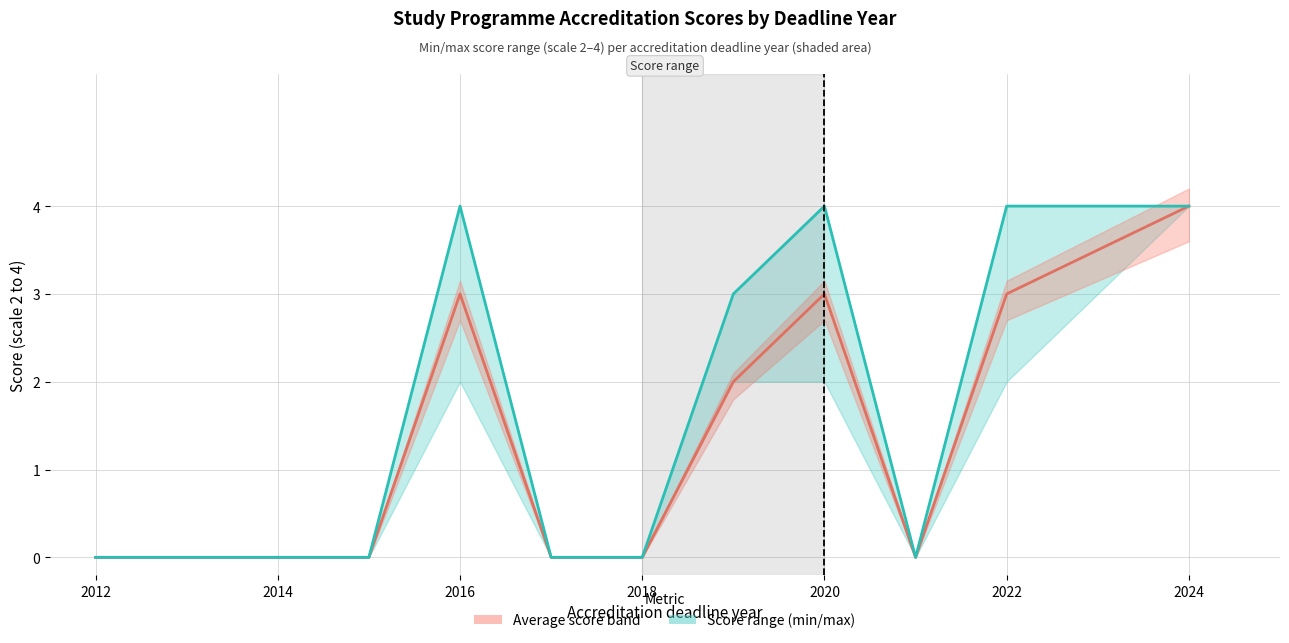

True or false: Mean score and Max score intersect in this chart.

False